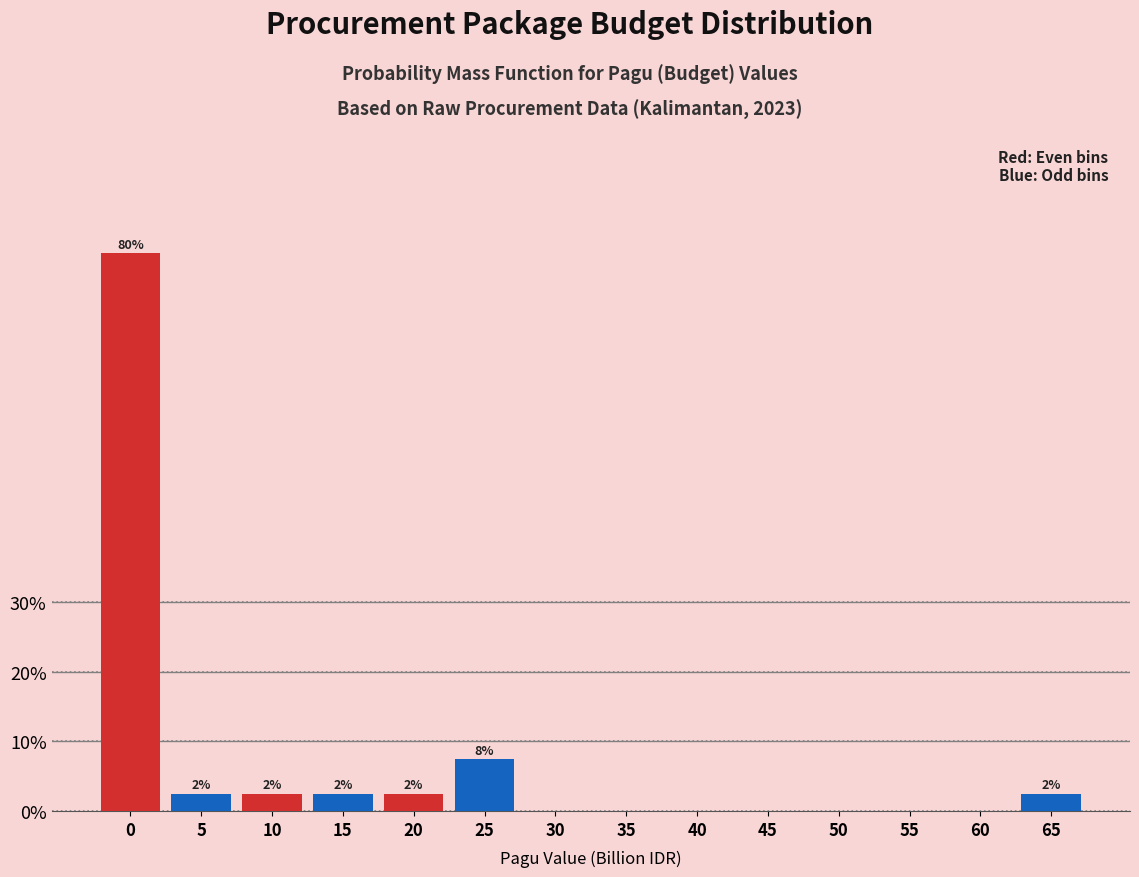

Are the bars horizontal?

No